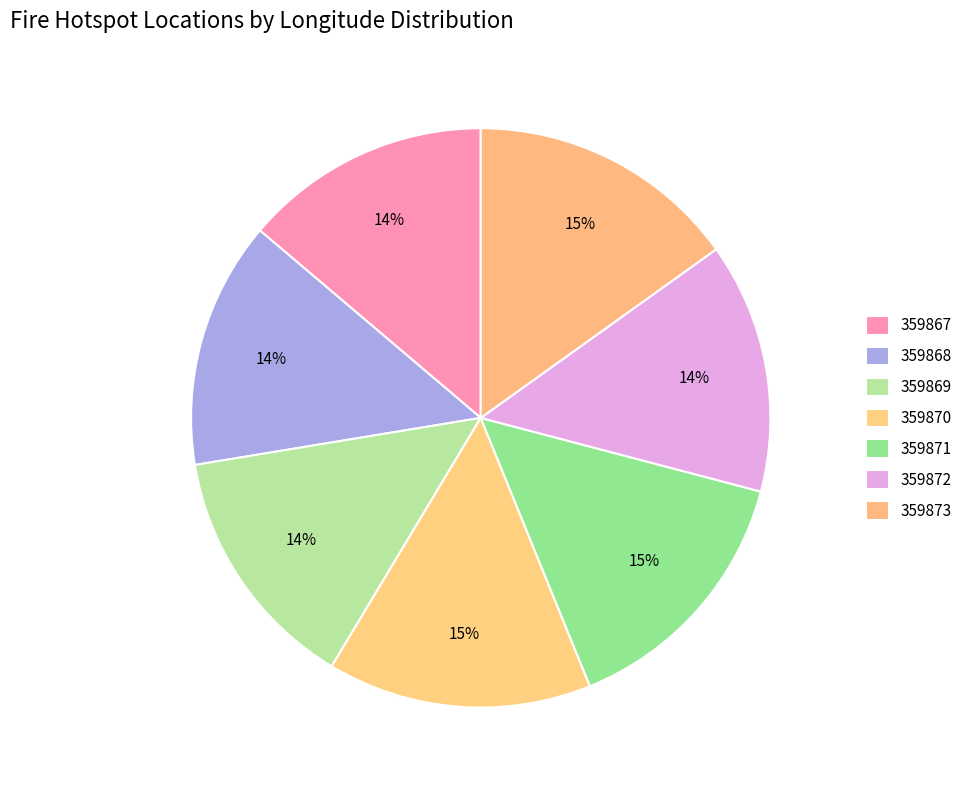

To the nearest percent, what is the difference between the largest and smallest slice percentages?

1%